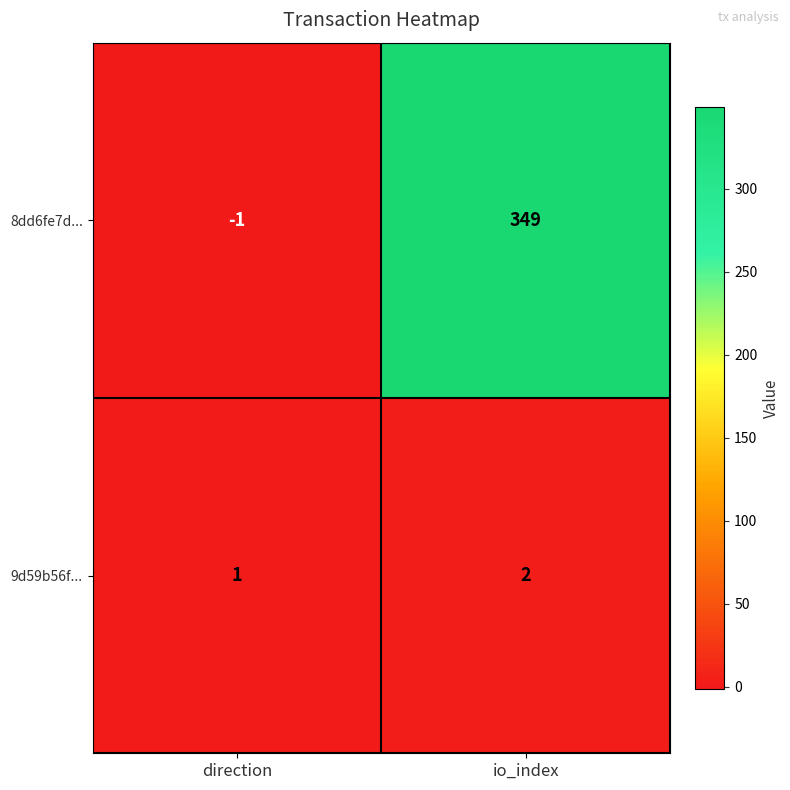

How many negative values does the 8dd6fe7d... series have?

1